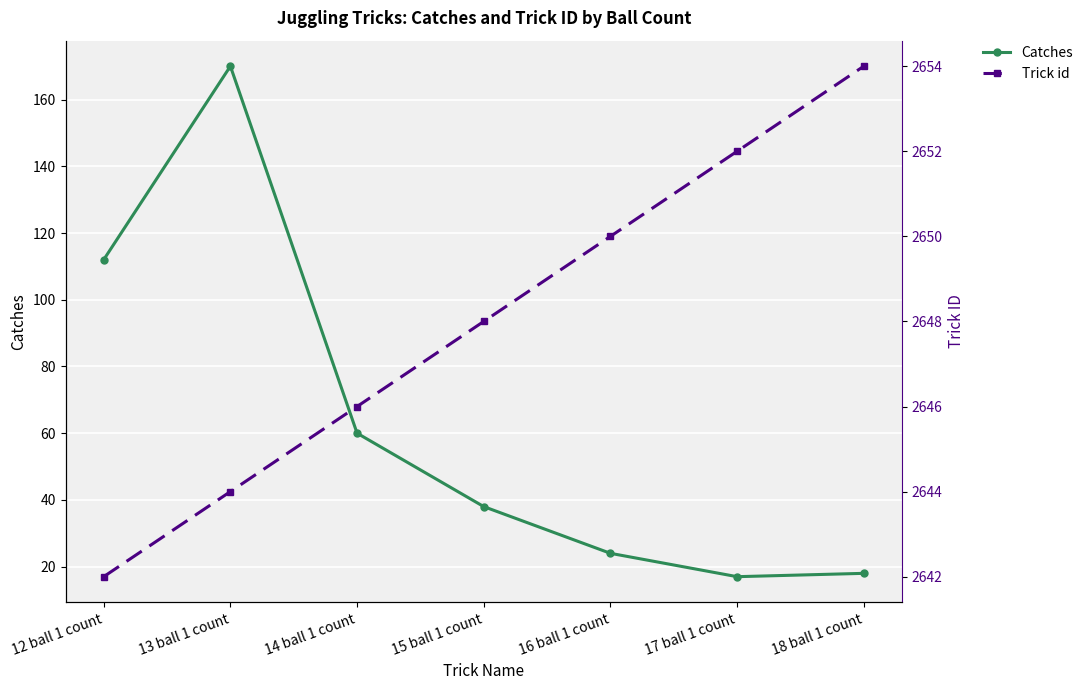

At which label does Catches first exceed 38?

12 ball 1 count